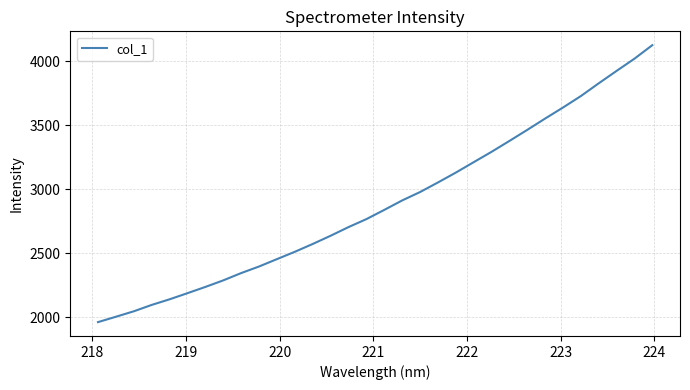

What is the minimum value shown in the chart?

1963.5